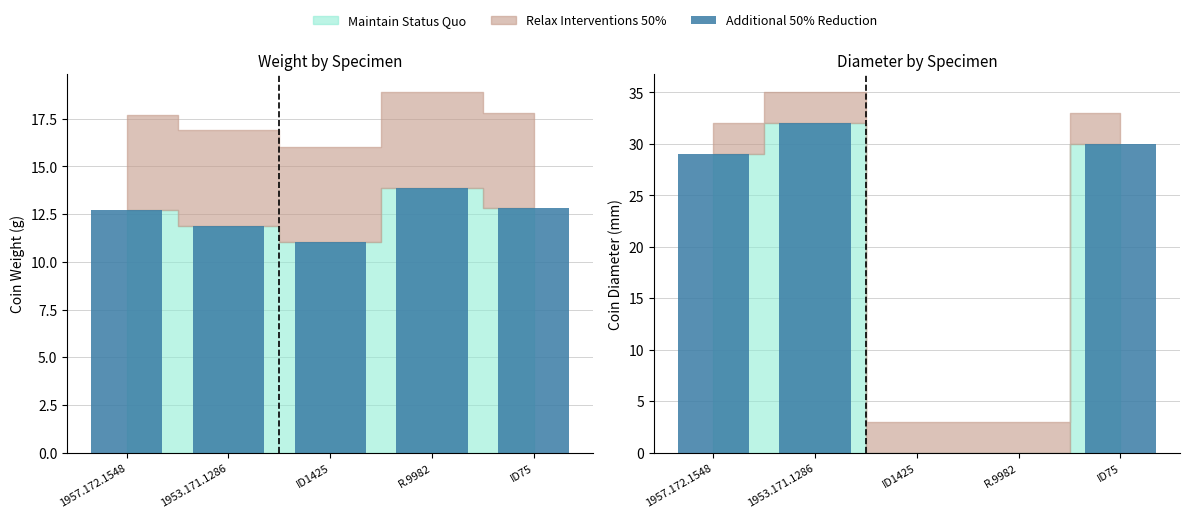

Approximately how many times larger is the value at 1957.172.1548 compared to ID75?

1.0